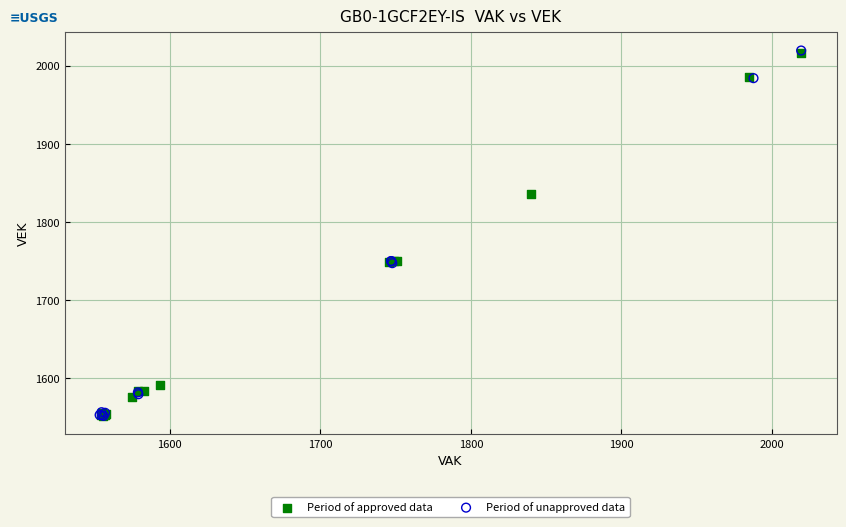

Which series has the largest Y range (max minus min)?

Period of unapproved data